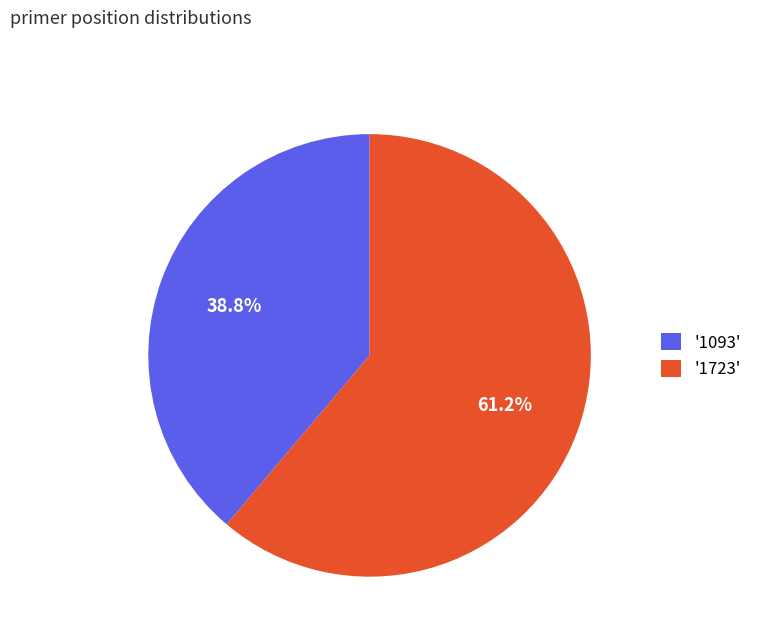

Between '1723' and '1093', which is larger?

'1723'